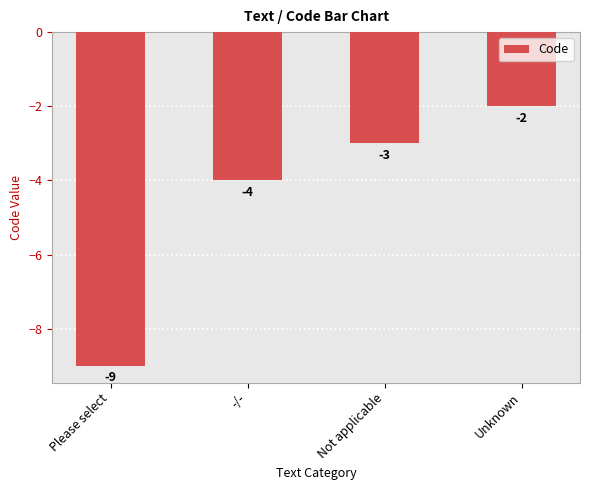

The chart shows a value of -6 at Please select. True or false?

False